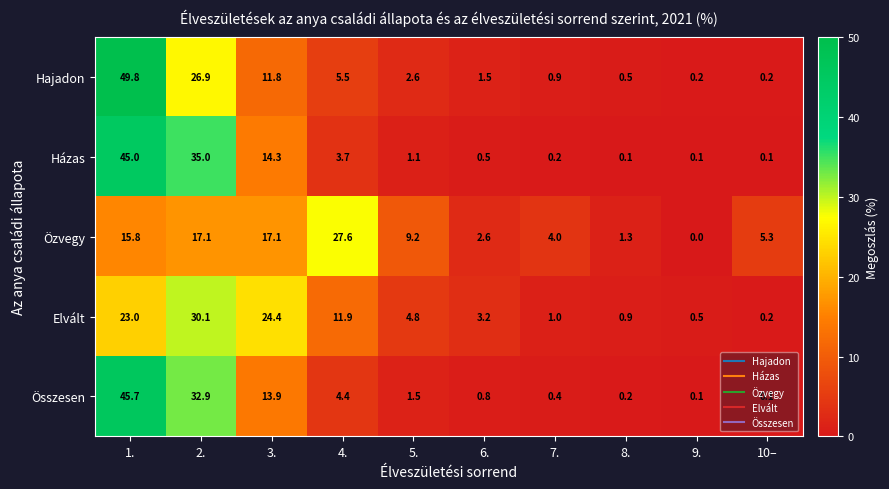

Which category has the highest value across all series?

1.